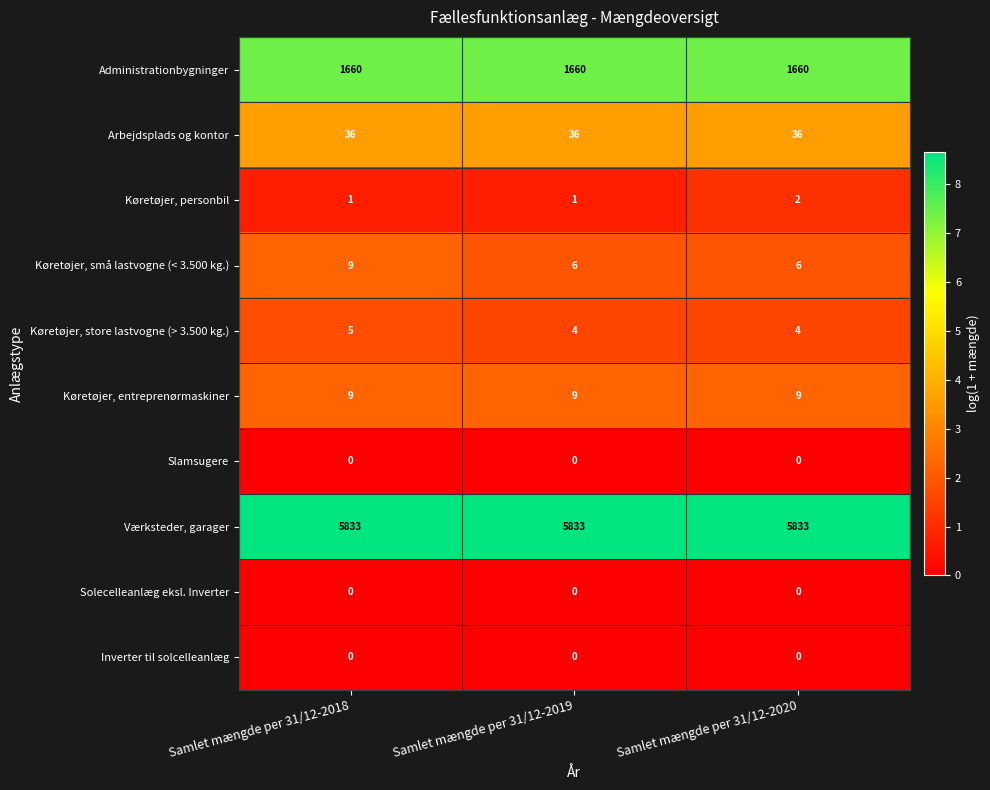

What is the sum of the Køretøjer, entreprenørmaskiner values at Samlet mængde per 31/12-2018 and Samlet mængde per 31/12-2020?

18